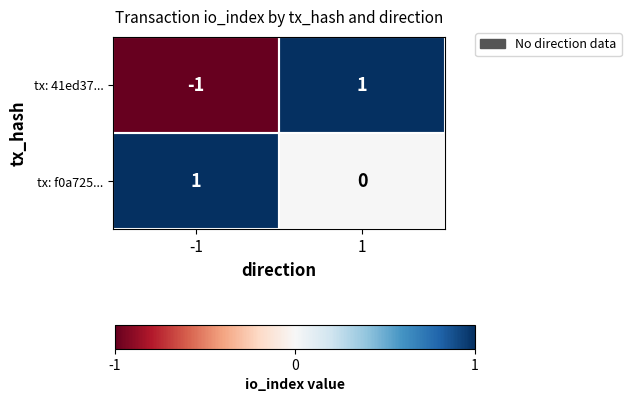

Is the value of tx: 41ed37... at 1 greater than the value of tx: f0a725... at 1?

Yes